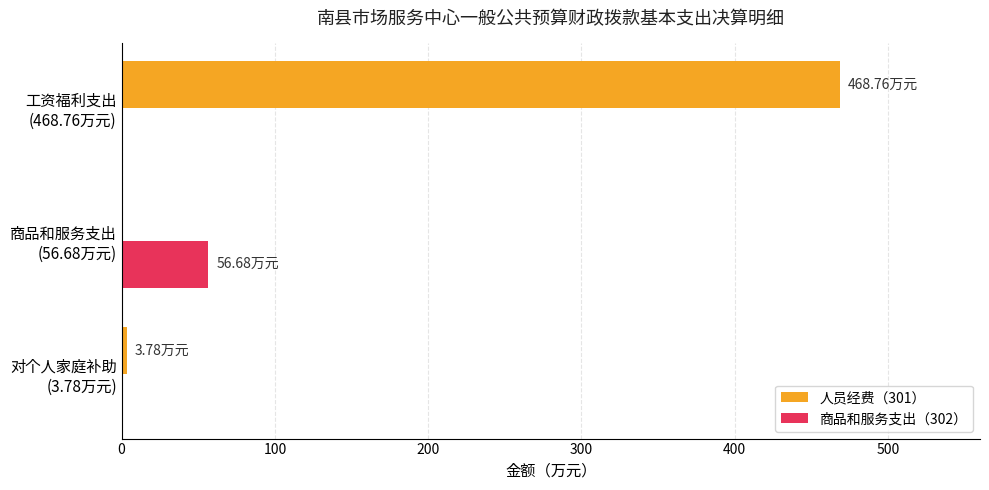

What is the sum of all 商品和服务支出（302） values?

56.7